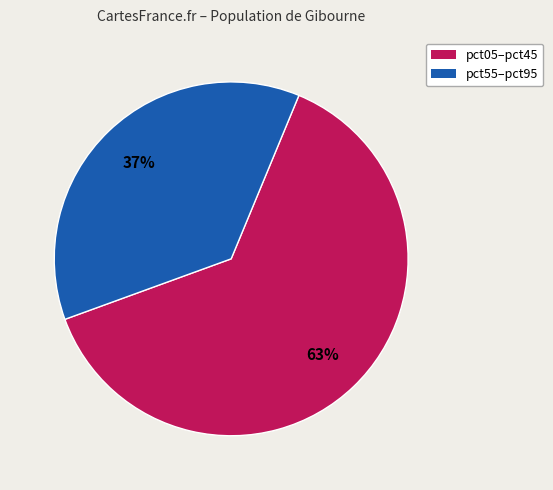

To the nearest percent, what is the average slice percentage?

50%